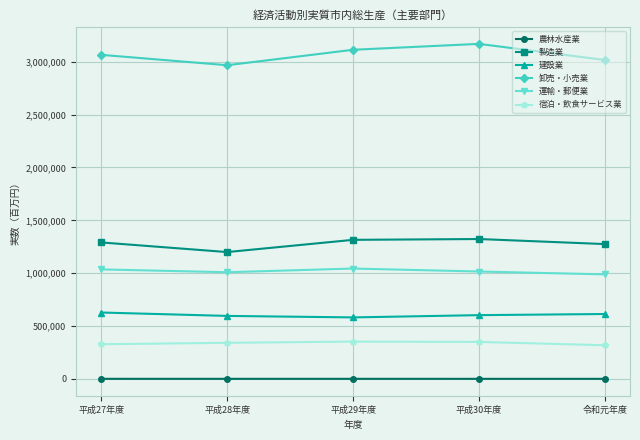

True or false: 建設業 and 宿泊・飲食サービス業 intersect in this chart.

False